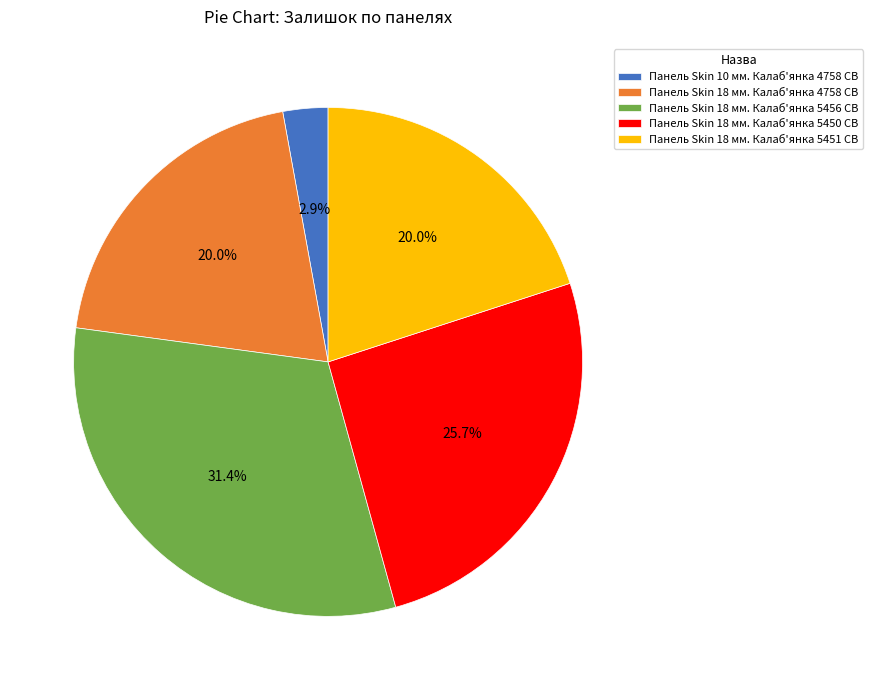

To the nearest percent, what portion does Панель Skin 18 мм. Калаб'янка 5456 CB represent?

31%